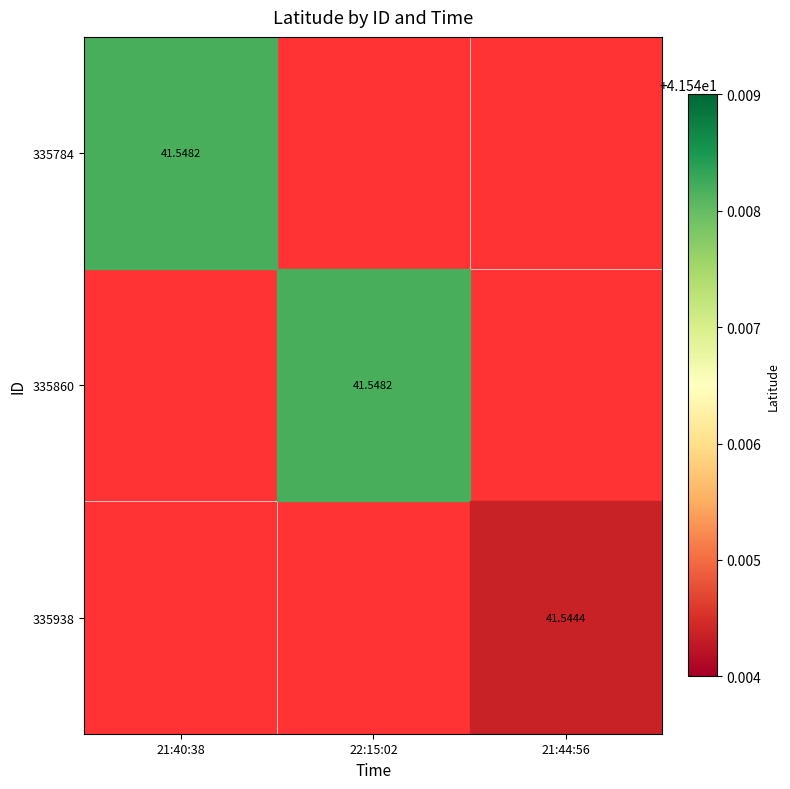

Which label corresponds to the smallest value in the chart?

21:44:56